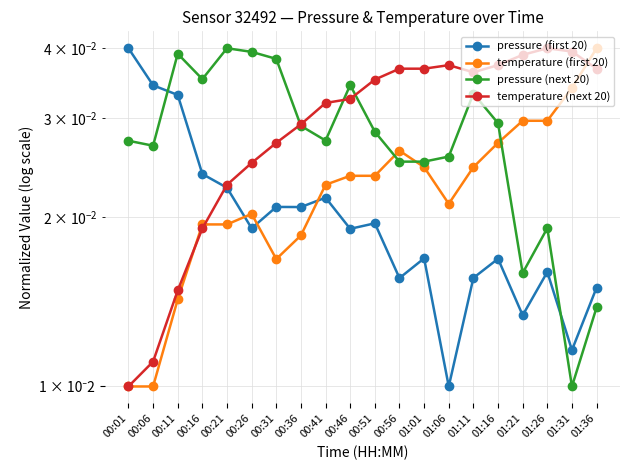

Rank the series at 01:36 from highest to lowest value.

temperature (first 20), temperature (next 20), pressure (first 20), pressure (next 20)